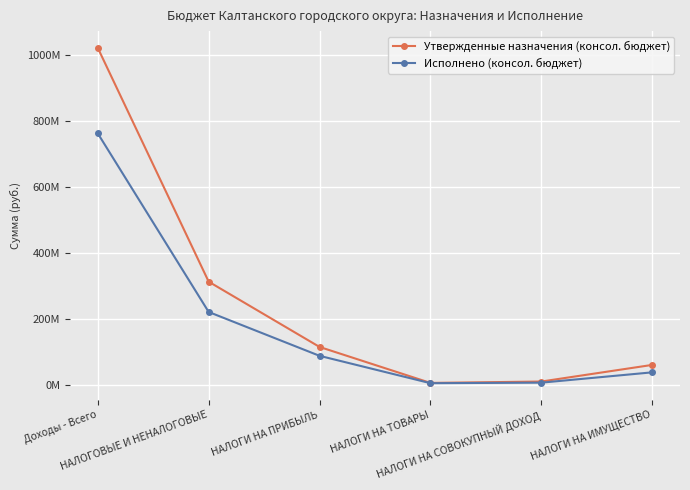

What is the difference between the maximum and minimum values in the Исполнено (консол. бюджет) series?

756429148.7